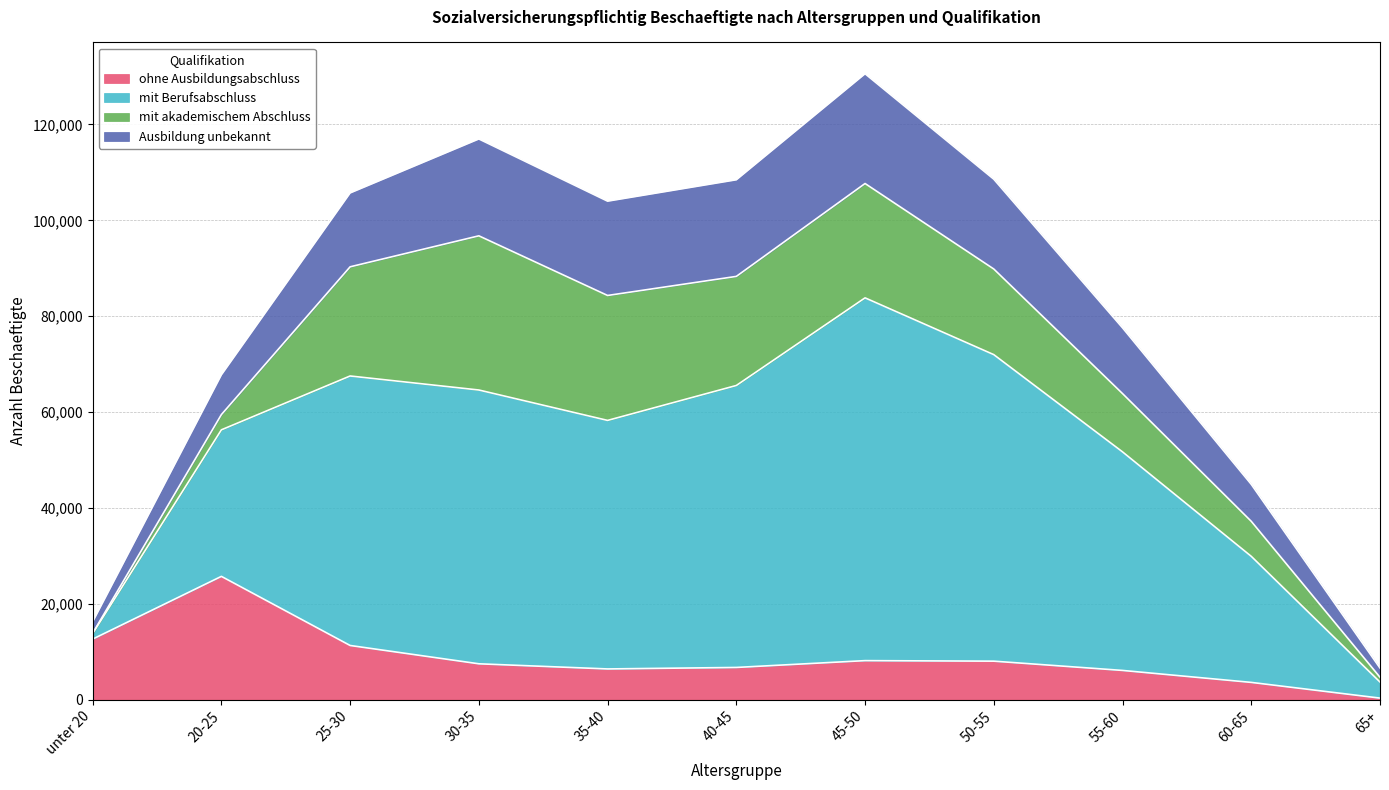

Which category has the lowest value in the ohne Ausbildungsabschluss series?

65+